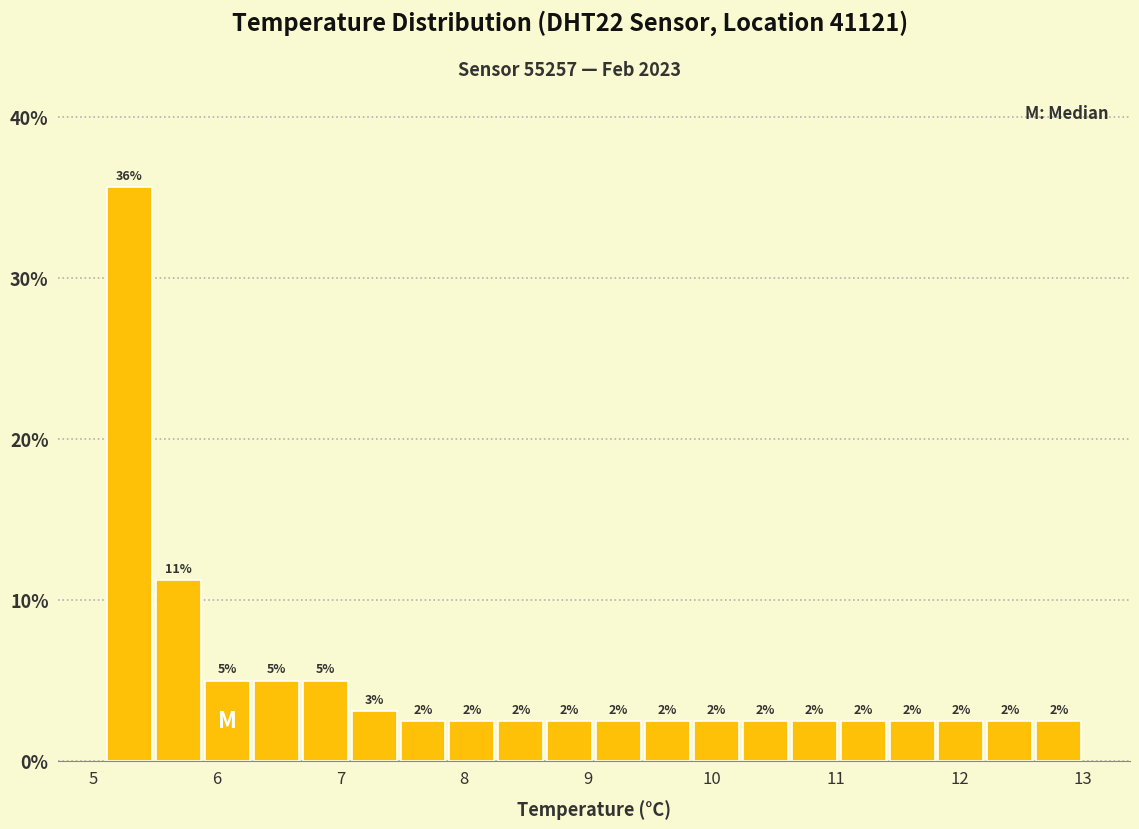

Read against the x-axis, roughly where is the centre of the tallest bar?

5.3